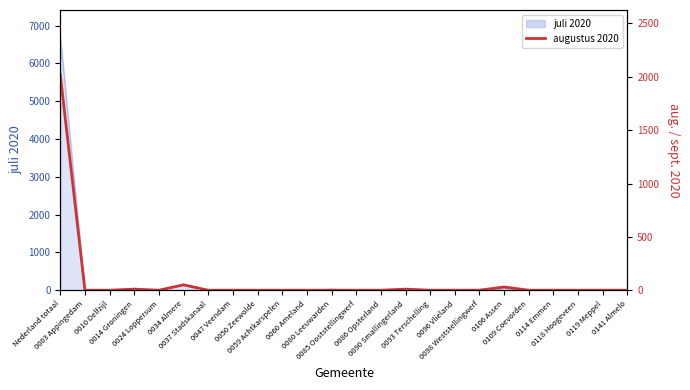

At which category does the data reach its first local peak?

0014 Groningen